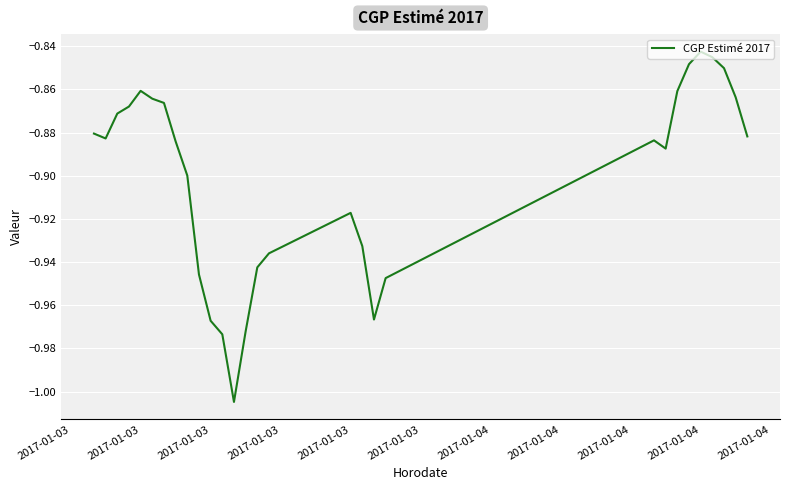

Count the number of categories in the chart.

29